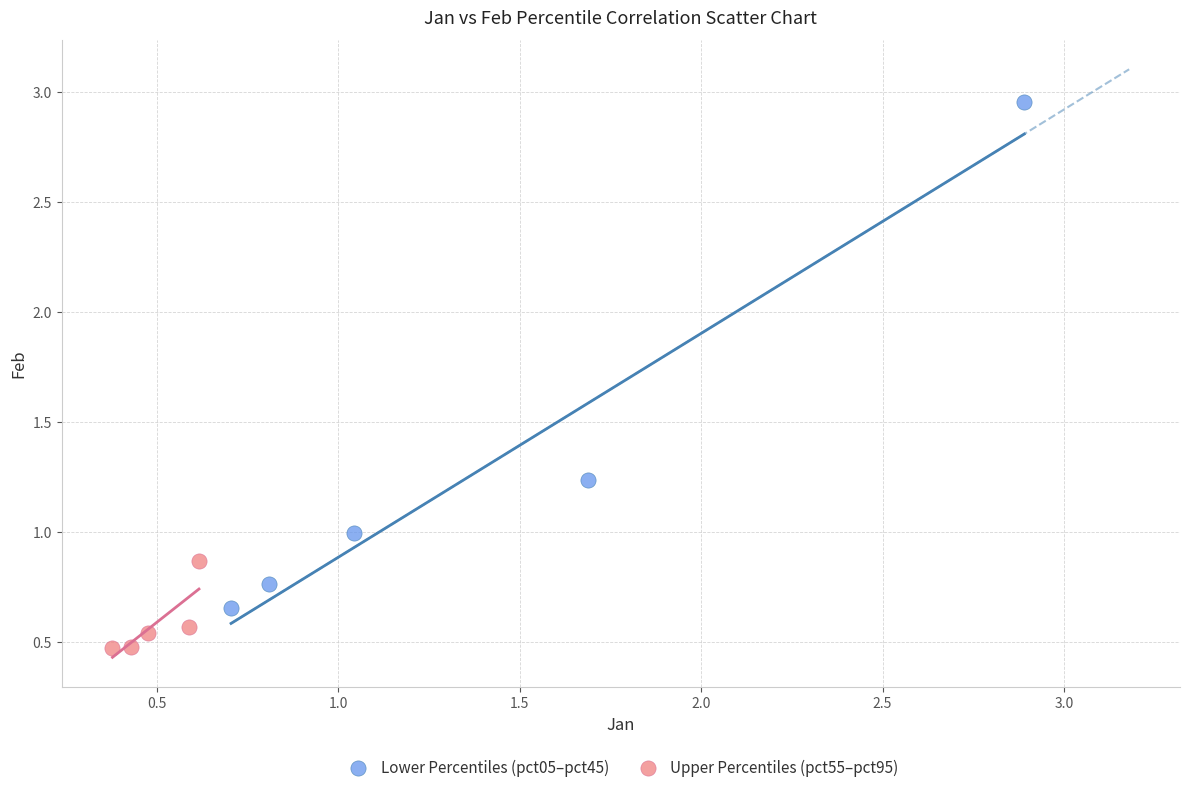

Which series contains the highest Y value?

Lower Percentiles (pct05–pct45)